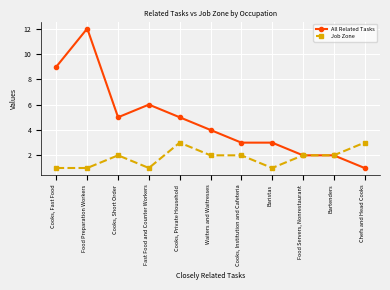

What is the smallest value displayed?

1